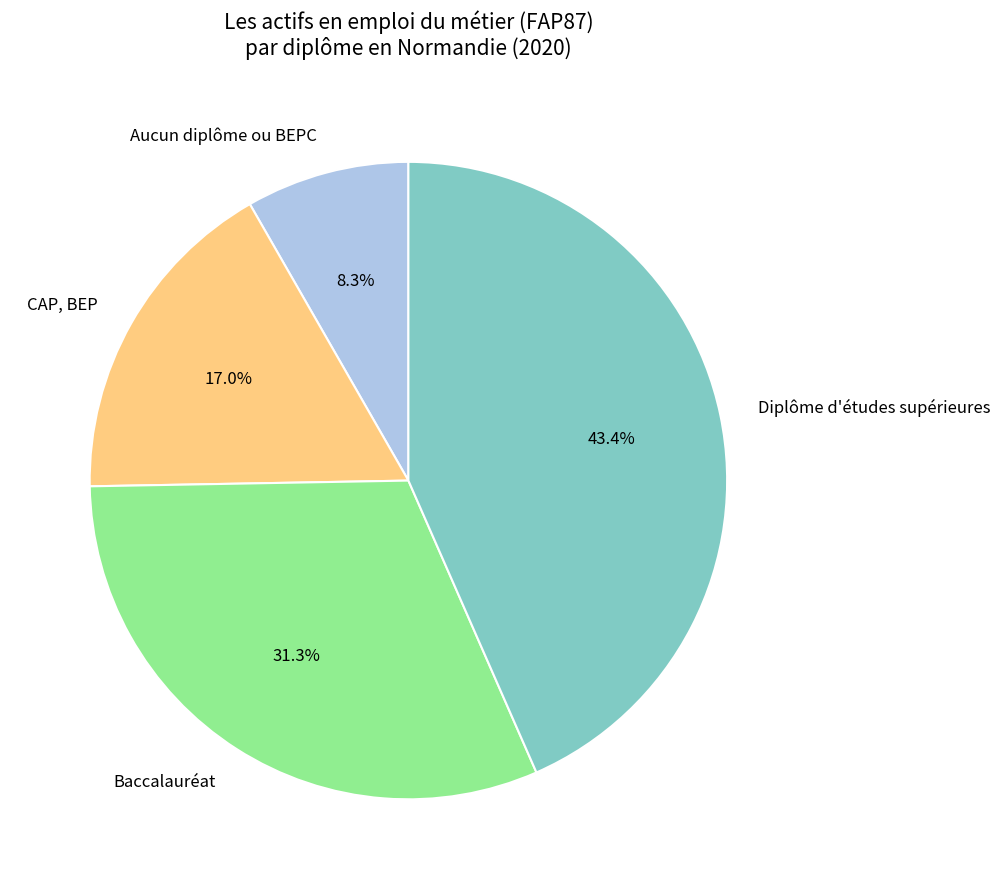

Count the number of slices in the pie.

4